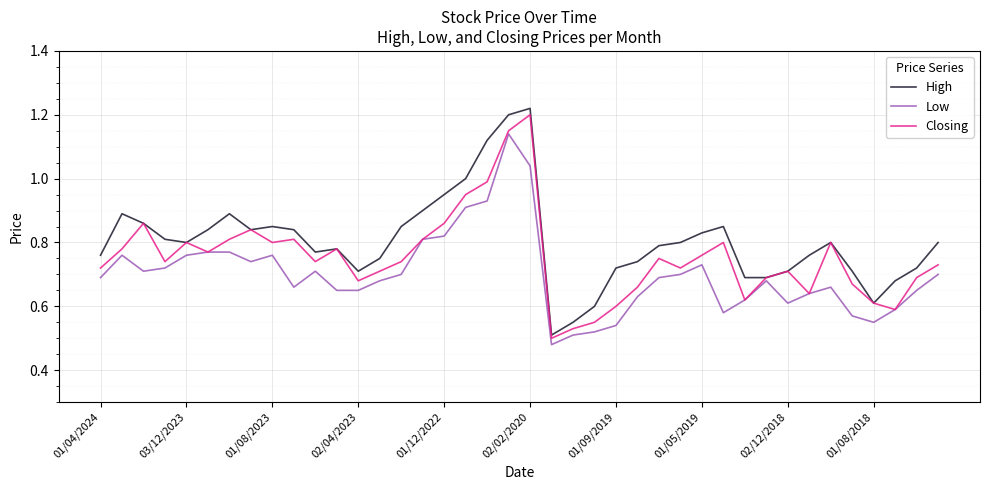

Which series has the largest range (max minus min)?

High